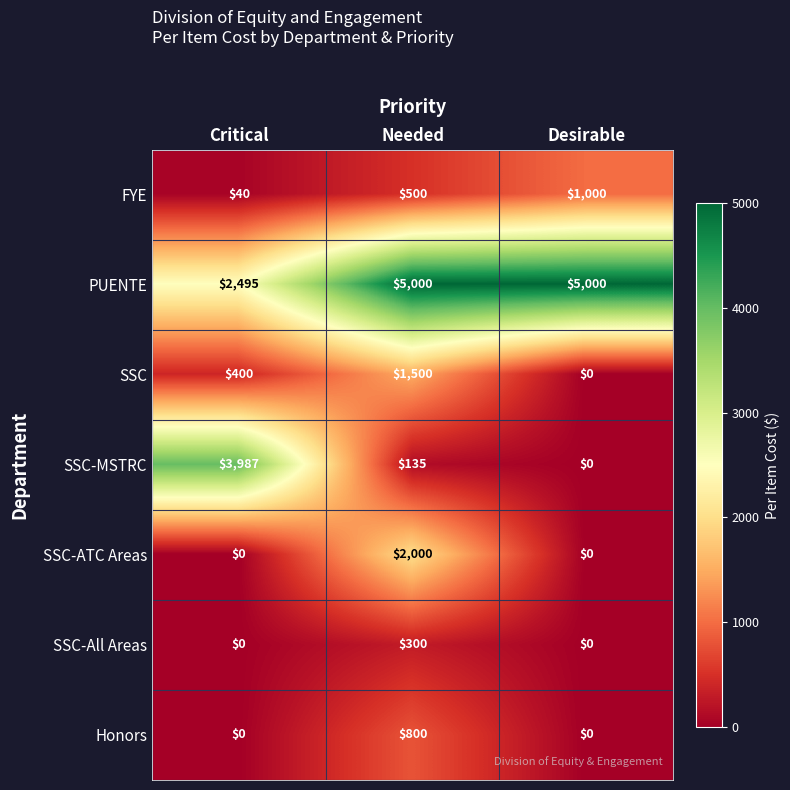

What is the total value across all series at Needed?

10235